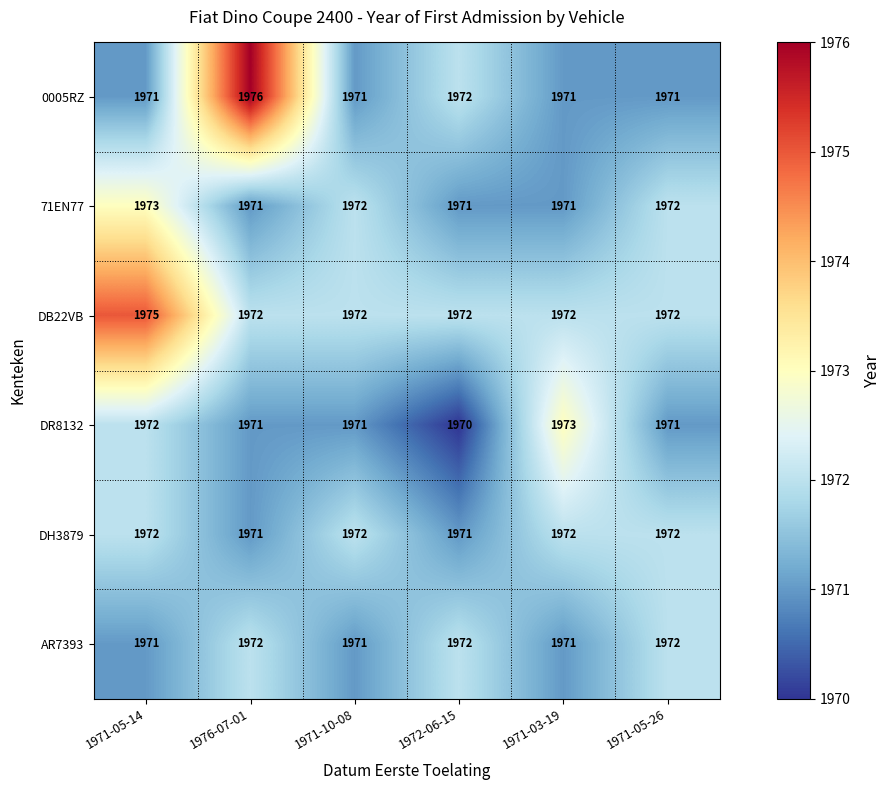

What is the difference between the highest and lowest values at 1976-07-01?

5